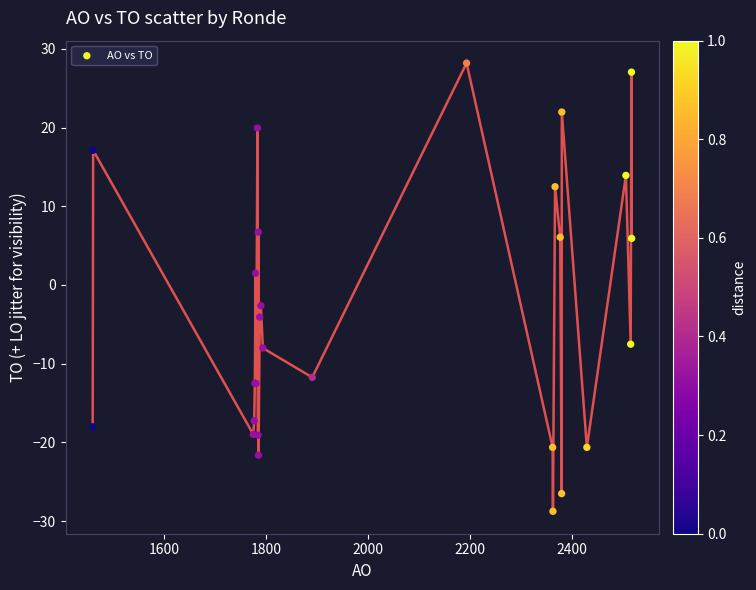

What Y value in the scatter plot is closest to 0?

1.5